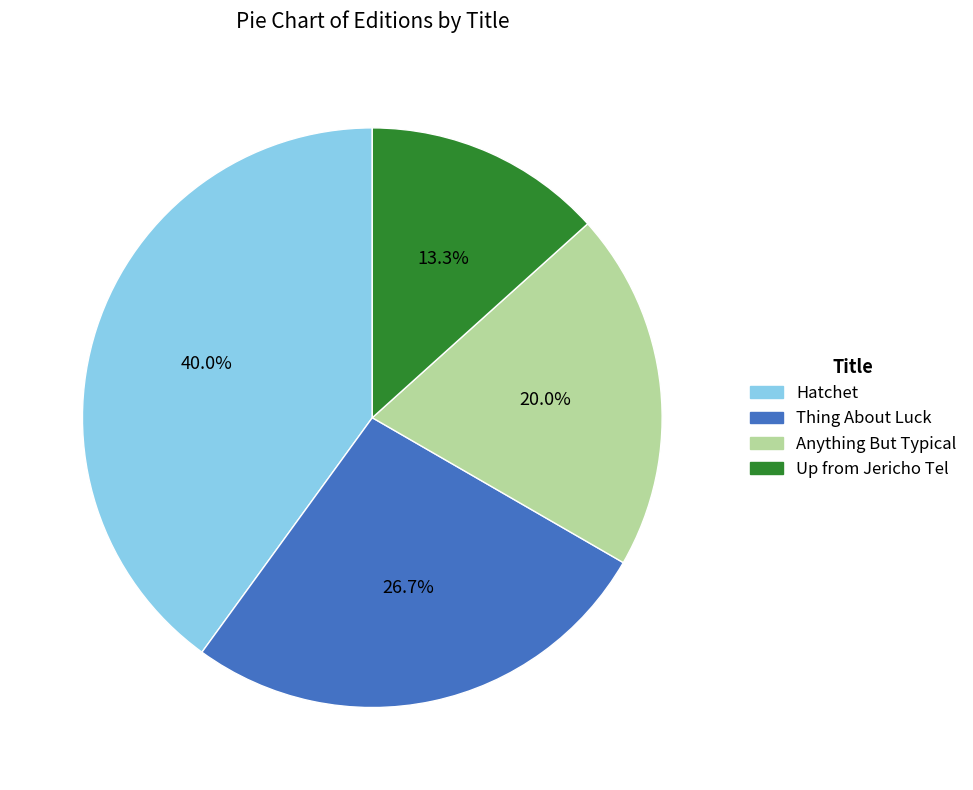

Is it true that Hatchet is 34% of the pie?

False